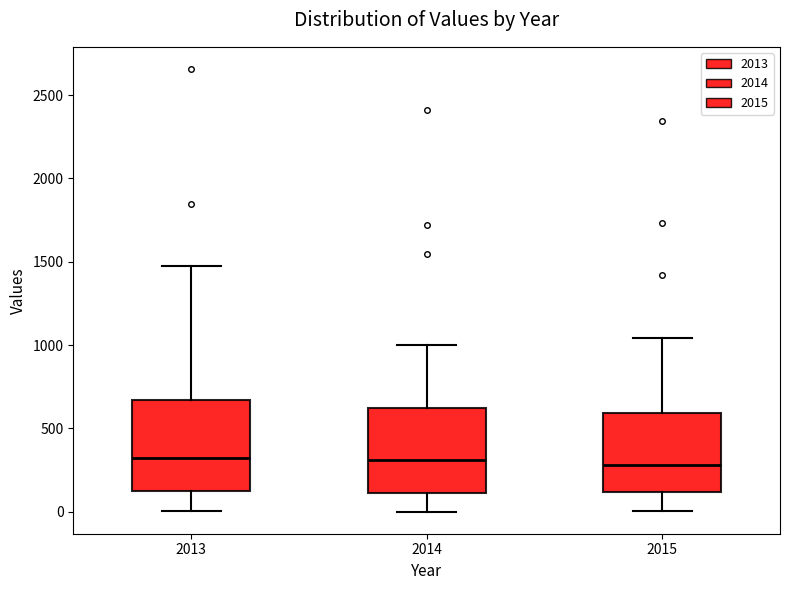

Reading left to right, read every box against the y-axis: the position of its median line, the range the box covers, and the ends of its whiskers. The values are not printed on the chart, so give them approximately, as read against the axis.

2013: median 300, box 150 to 650, whiskers 0 to 1450
2014: median 300, box 100 to 600, whiskers 0 to 1000
2015: median 300, box 100 to 600, whiskers 0 to 1050